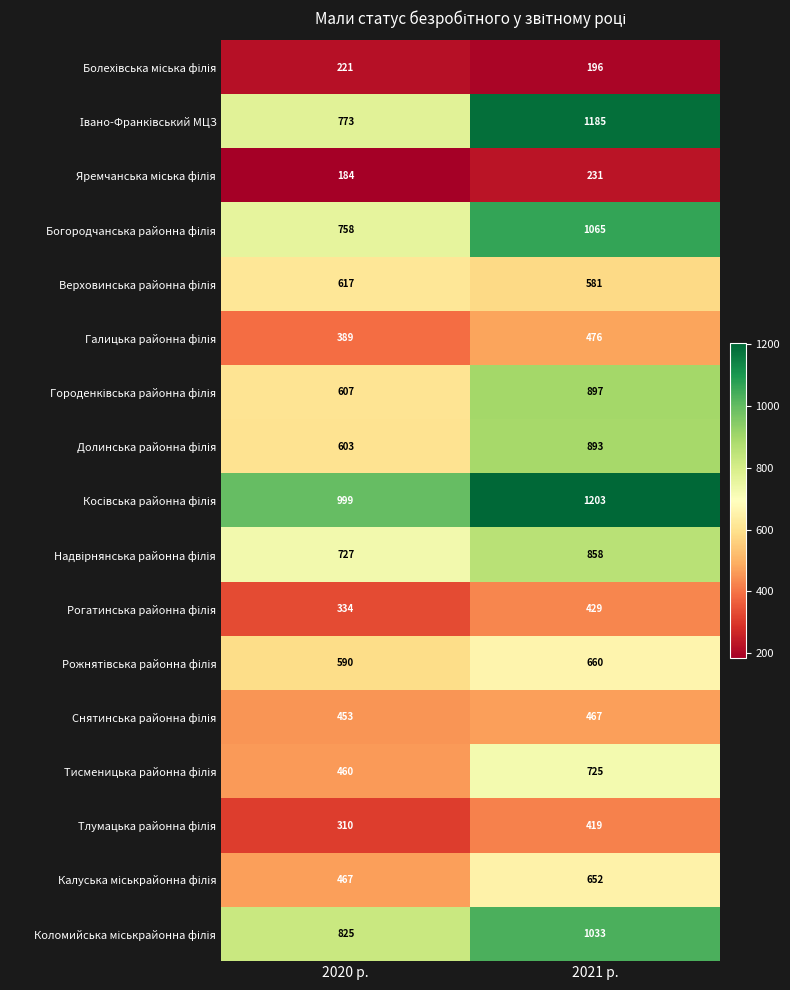

What is the difference between the highest and lowest values at 2020 р.?

815